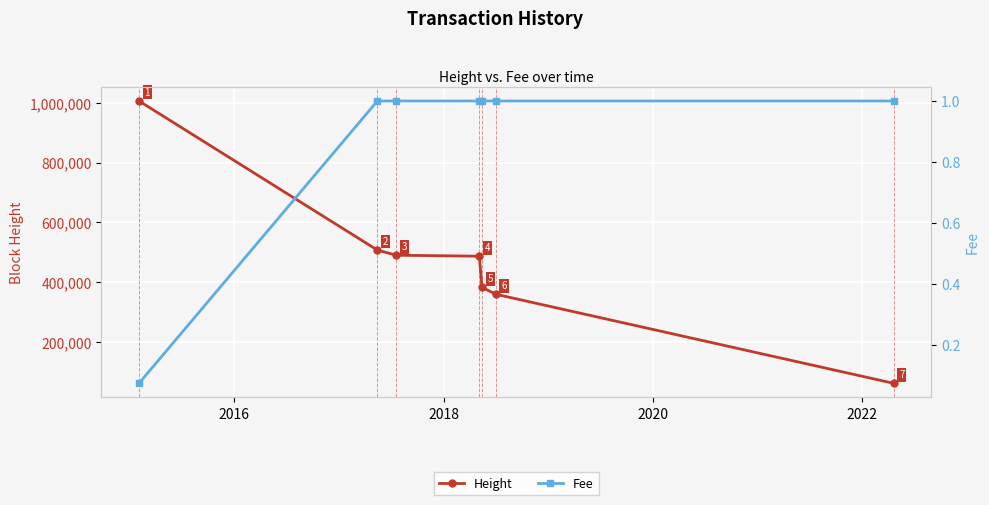

What is the value of the Height point at the 7th from the left?

62934